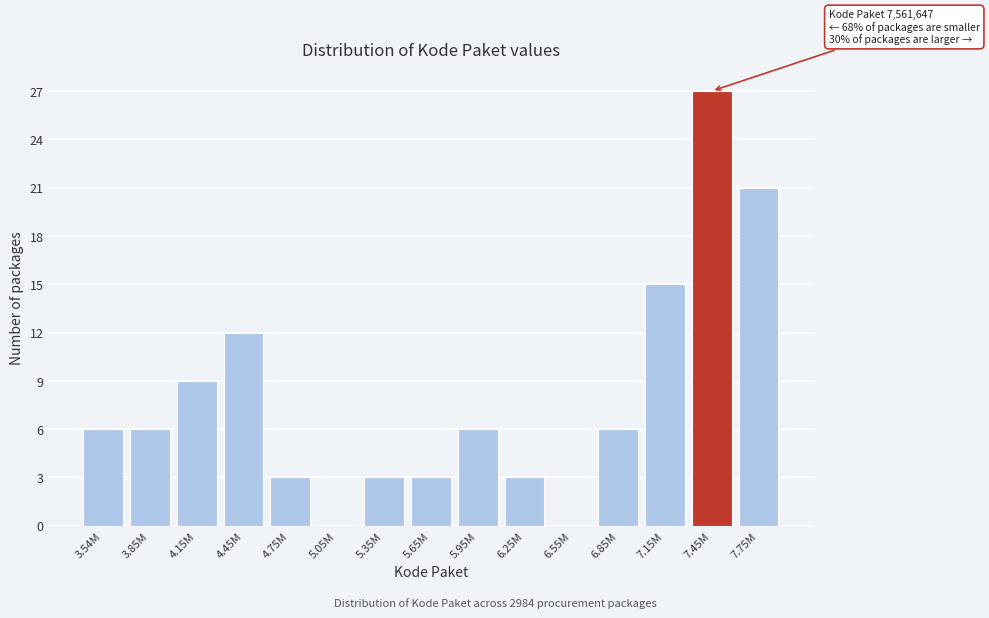

Reading left to right, transcribe all the data shown in this chart.

3.54M=6	3.85M=6	4.15M=9	4.45M=12	4.75M=3	5.05M=0	5.35M=3	5.65M=3	5.95M=6	6.25M=3	6.55M=0	6.85M=6	7.15M=15	7.45M=27	7.75M=21